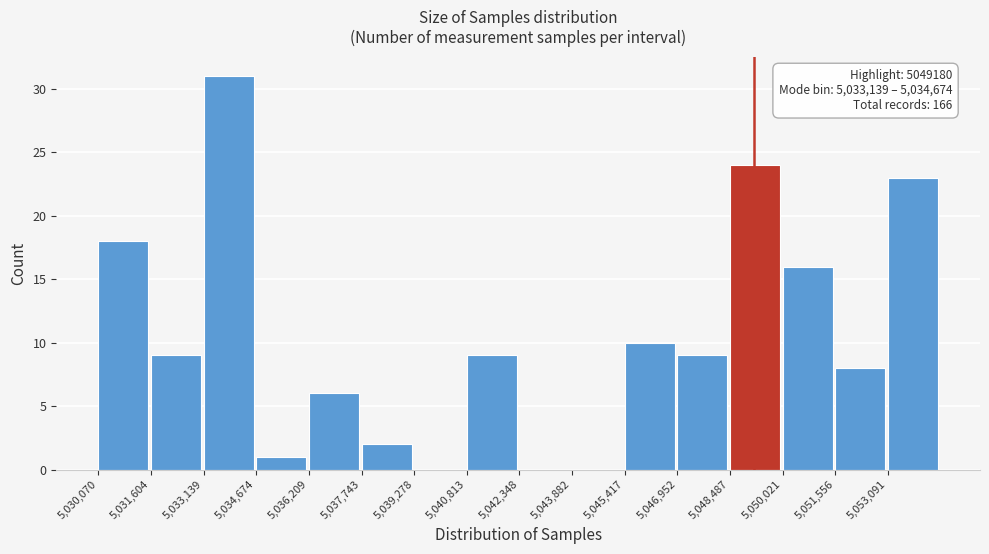

Which range on the x-axis has the tallest bar?

5033200 to 5034600